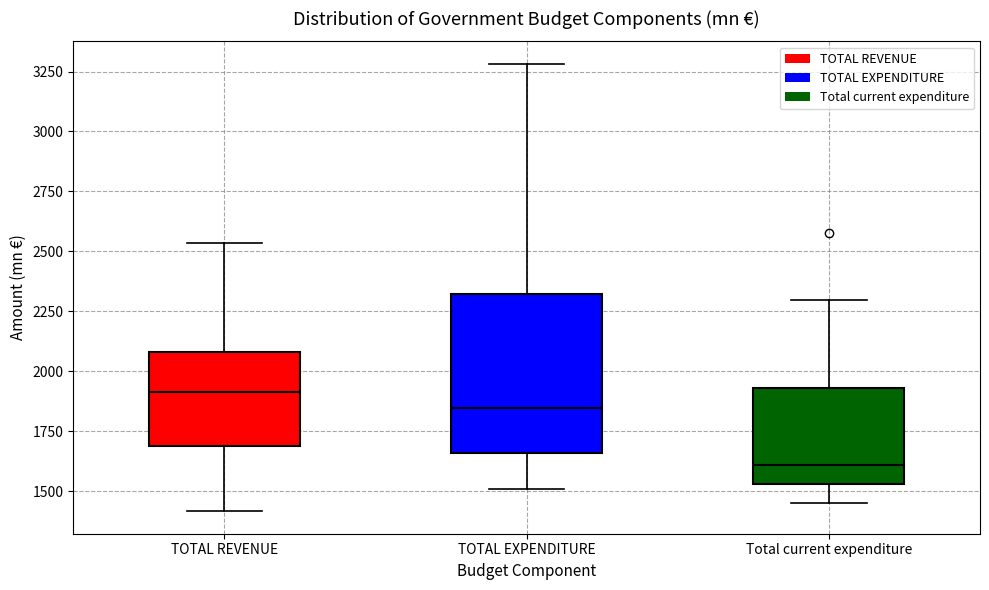

Where does the median line of the box for Total current expenditure sit on the y-axis? The values are not printed on the chart, so give them approximately, as read against the axis.

1600